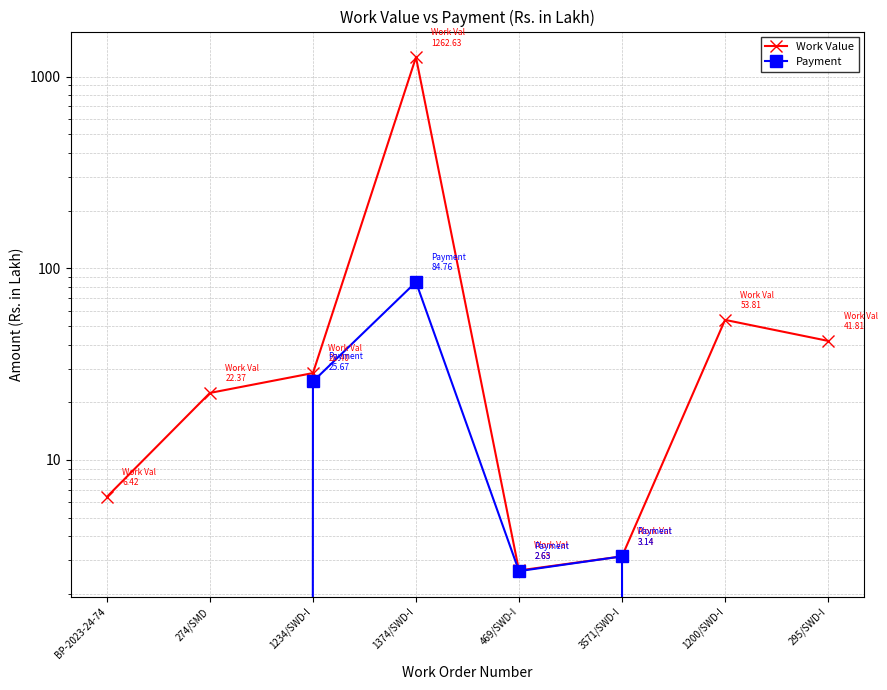

True or false: Work Value has a value of 53.8 at 1200/SWD-I.

True